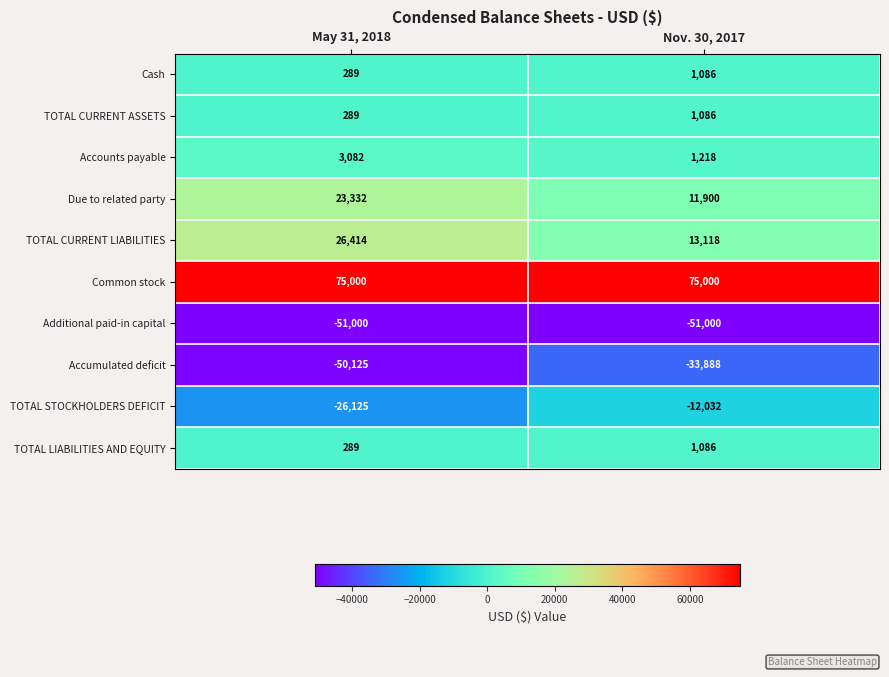

What is the maximum value shown in the chart?

75000